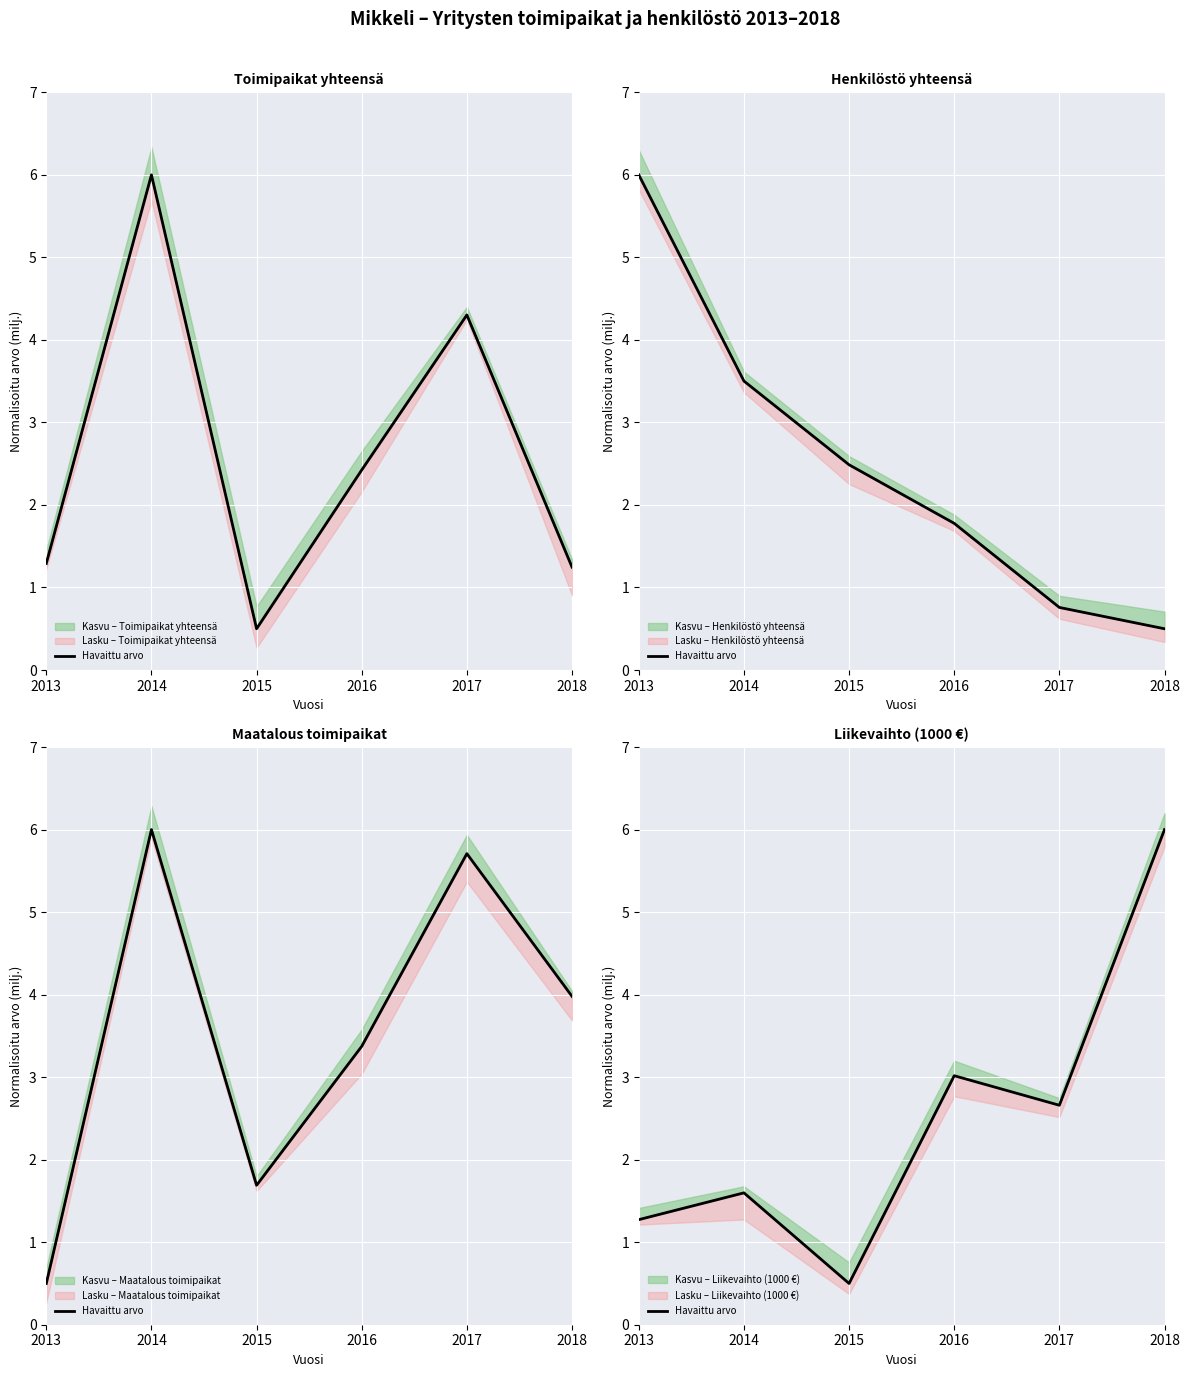

At which category does the chart reach its peak across all series?

2018